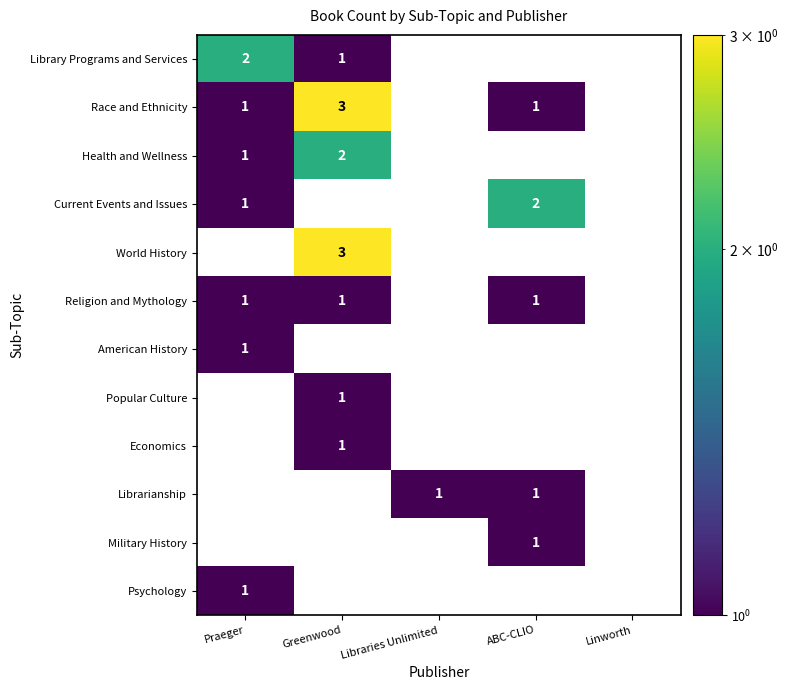

True or false: Race and Ethnicity has a value of 1 at ABC-CLIO.

True